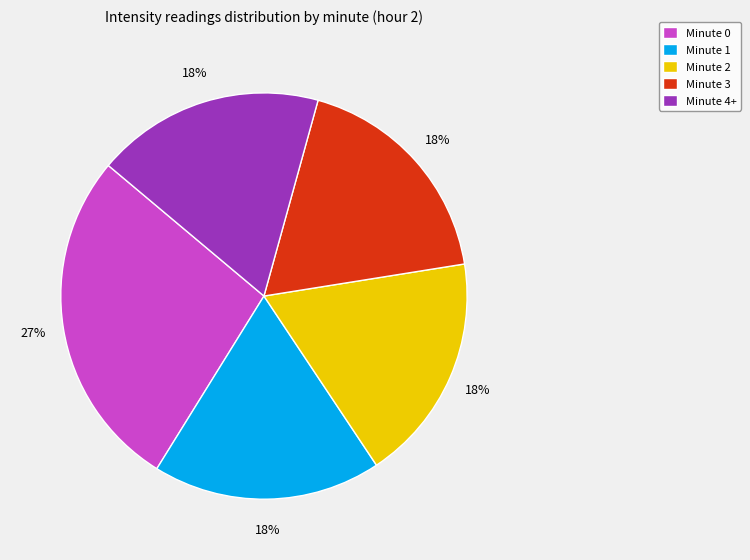

True or false: Minute 3 accounts for 18% of the total.

True